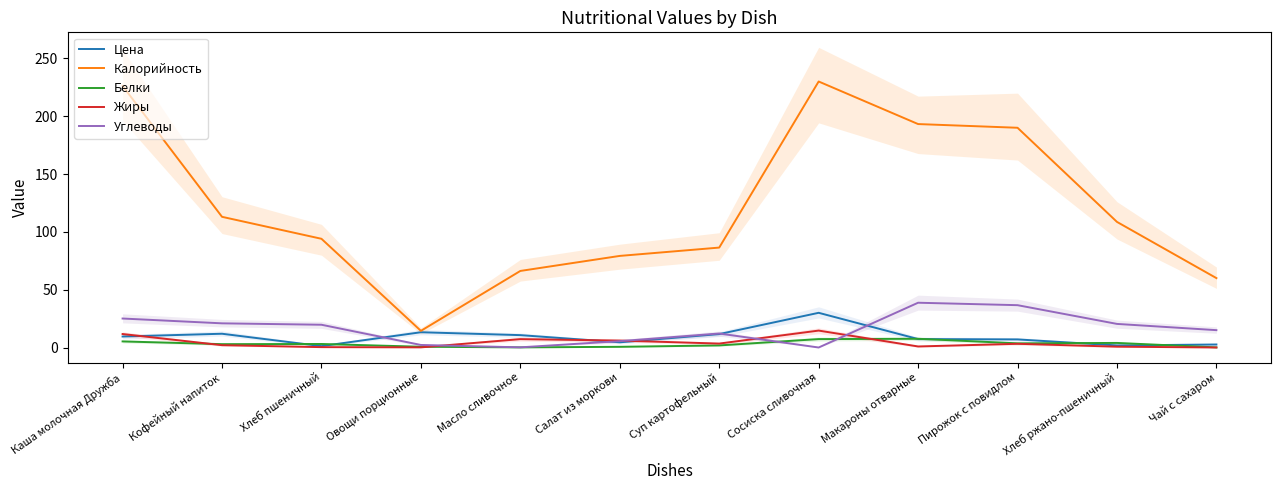

How many data points in Калорийность are less than 108?

6